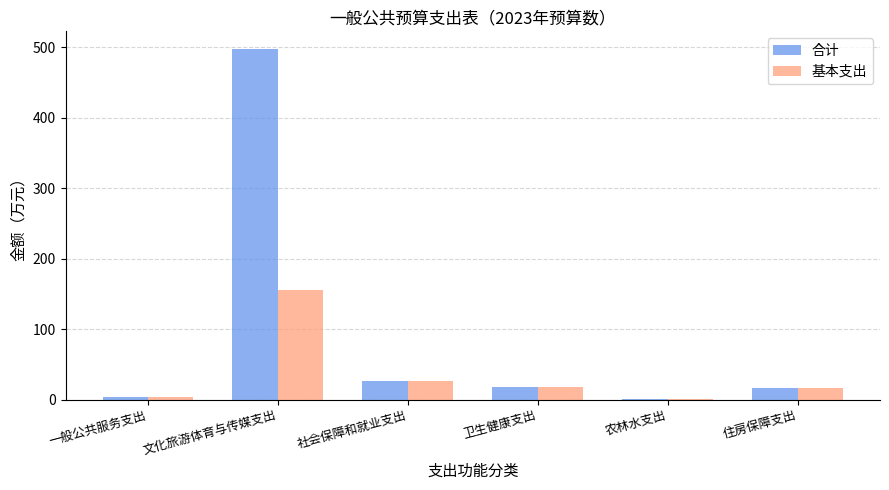

How many groups of bars are there?

6